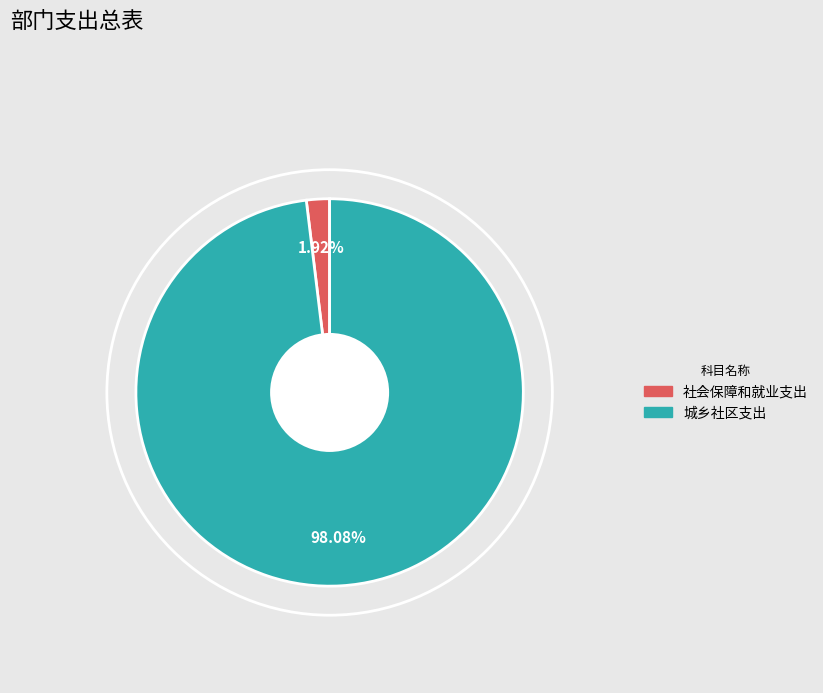

Does 社会保障和就业支出 account for over 50% of the chart?

No